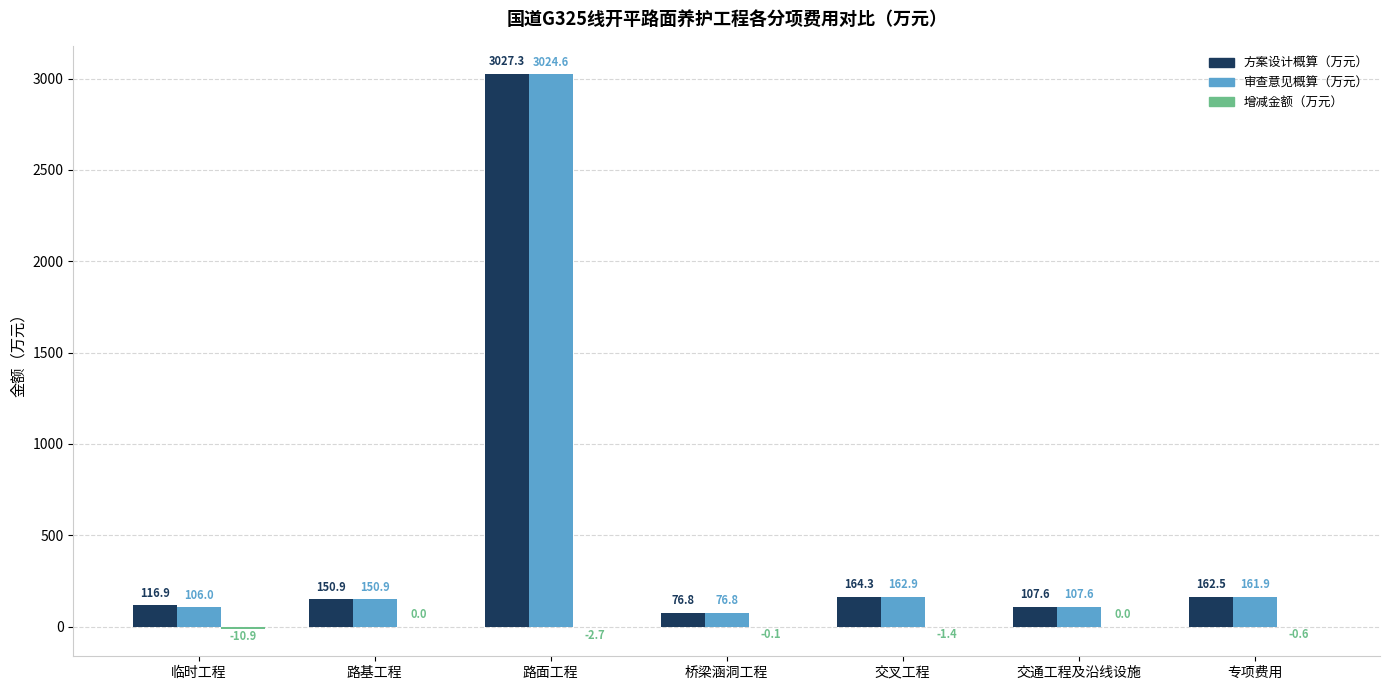

Is the value of 方案设计概算（万元） at 路面工程 greater than the value of 审查意见概算（万元） at 桥梁涵洞工程?

Yes